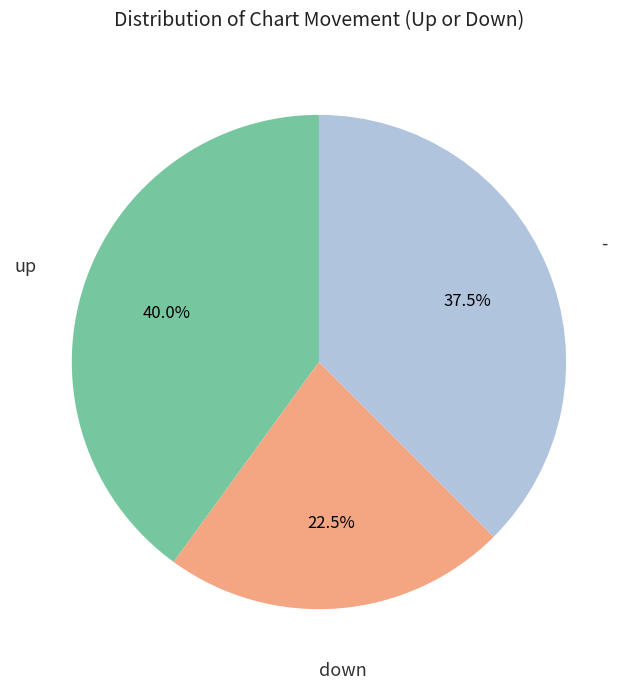

Does any single category account for the majority?

No